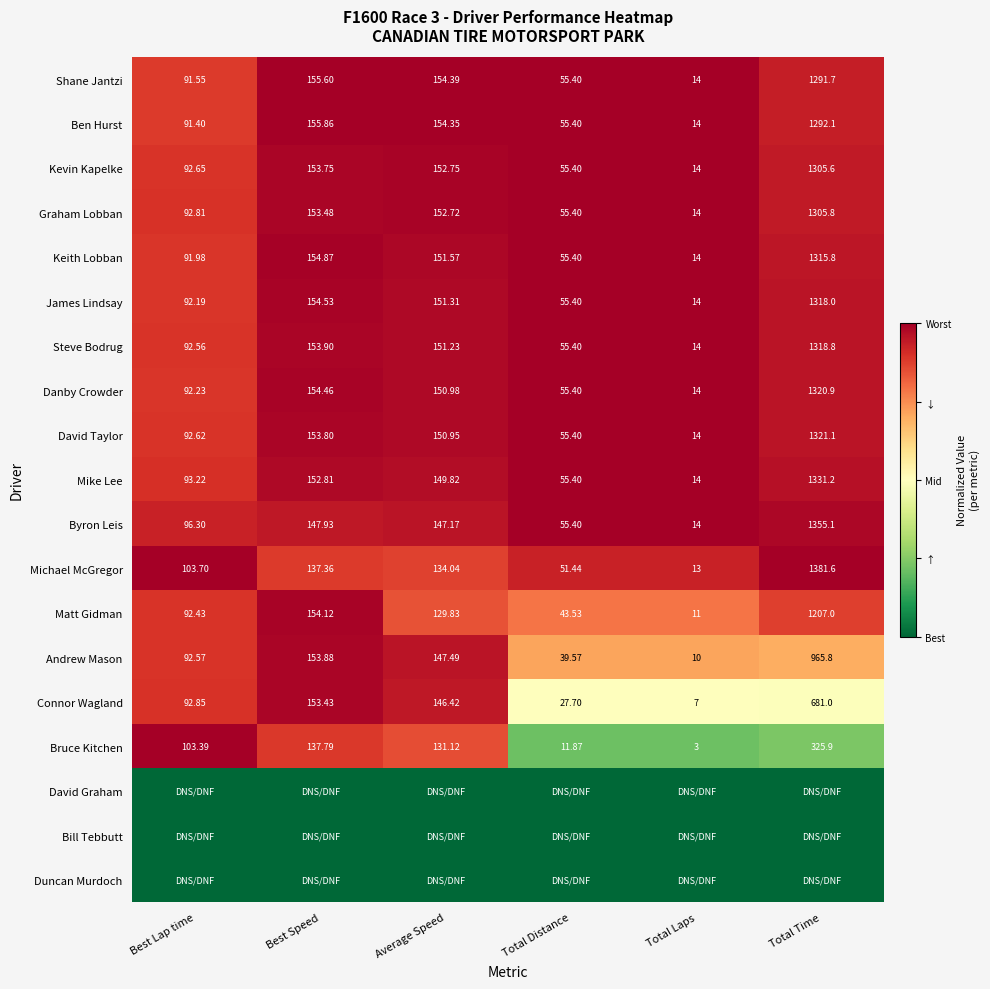

Rank the categories by Kevin Kapelke value from lowest to highest.

Total Laps, Total Distance, Best Lap time, Average Speed, Best Speed, Total Time